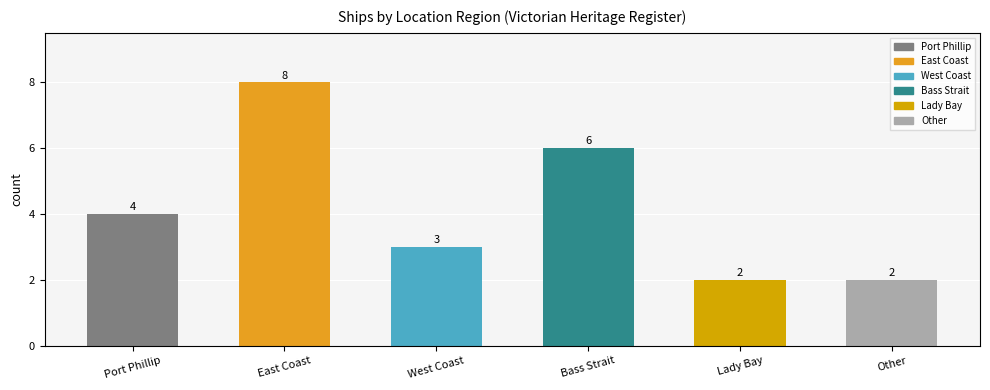

The value at Port Phillip is 1. True or false?

False